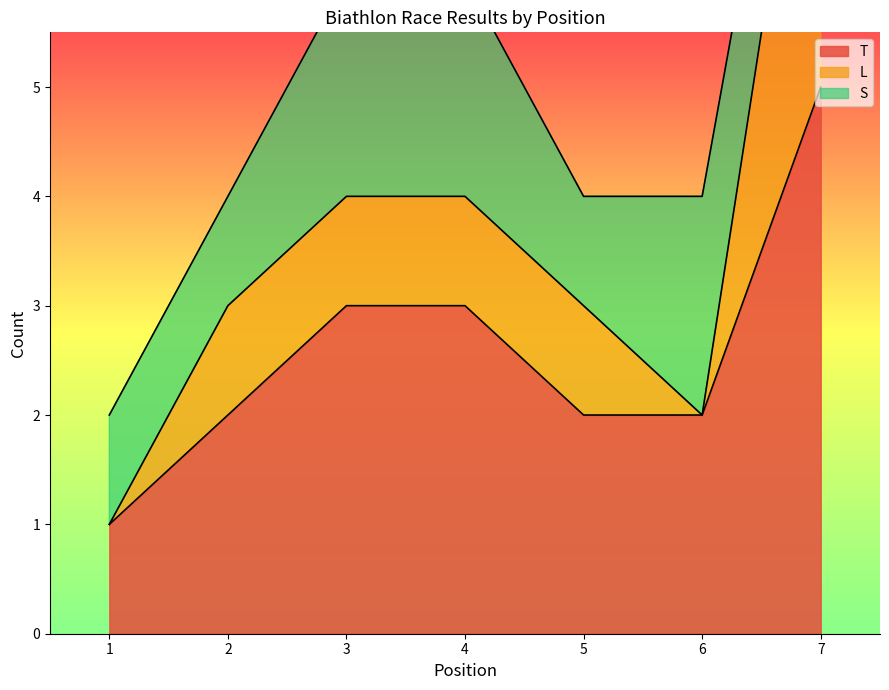

What is the maximum value for T?

5